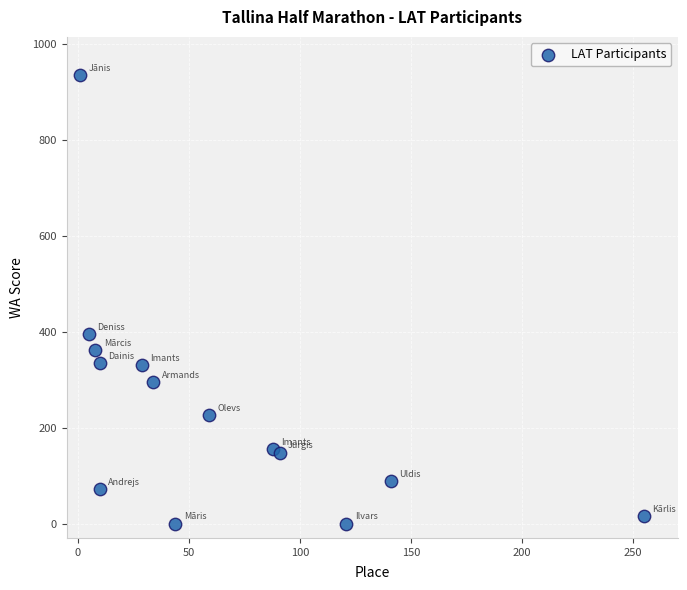

What is the range of Y values (max minus min)?

935